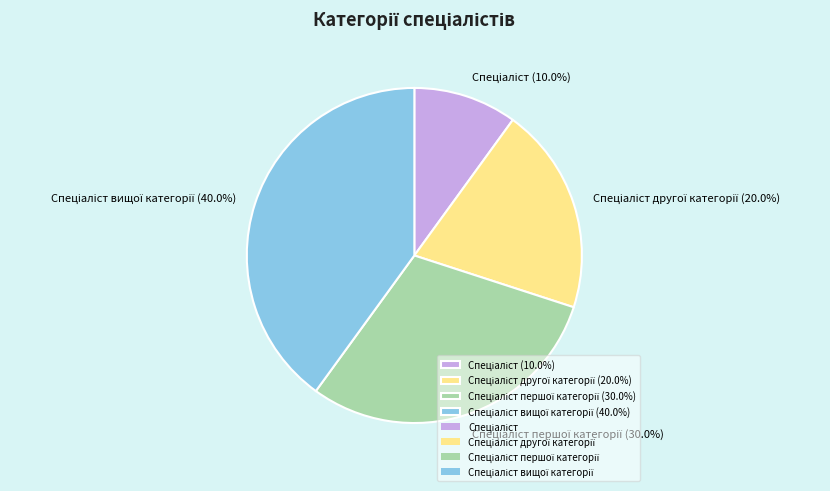

Does any single category account for the majority?

No